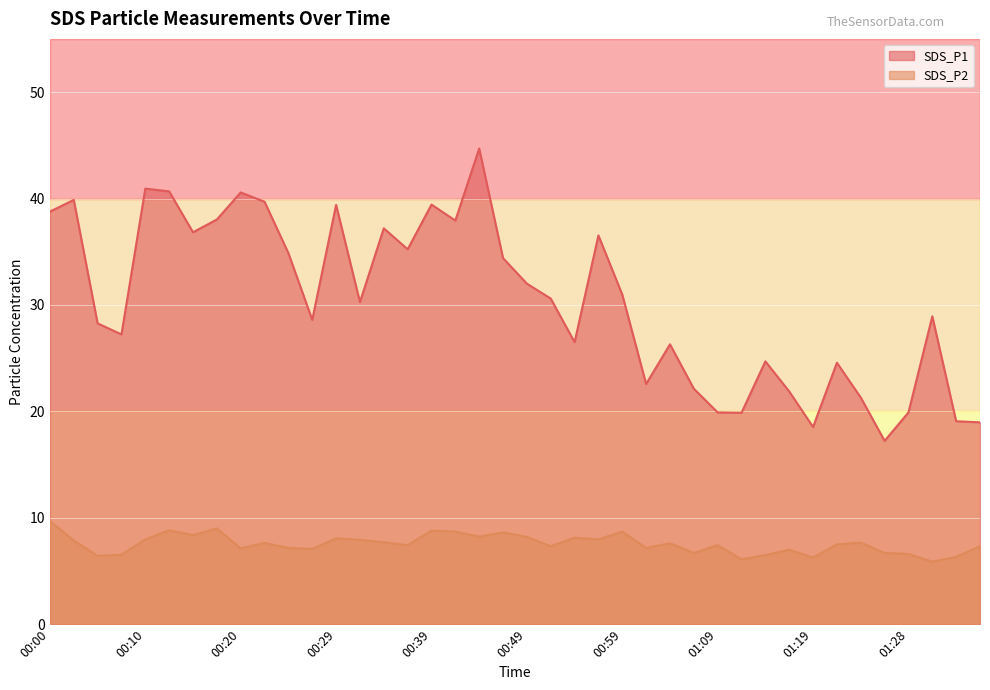

Which category has the highest value in the SDS_P2 series?

00:00